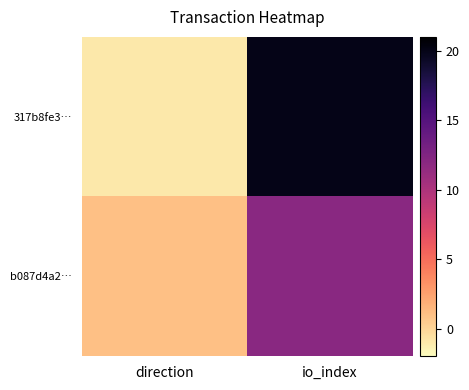

What is the lowest value of the b087d4a2… series?

1